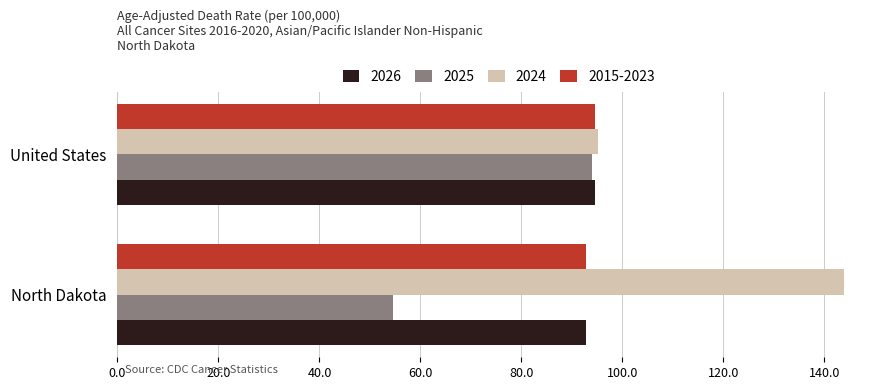

What is the sum of all 2026 values?

187.3